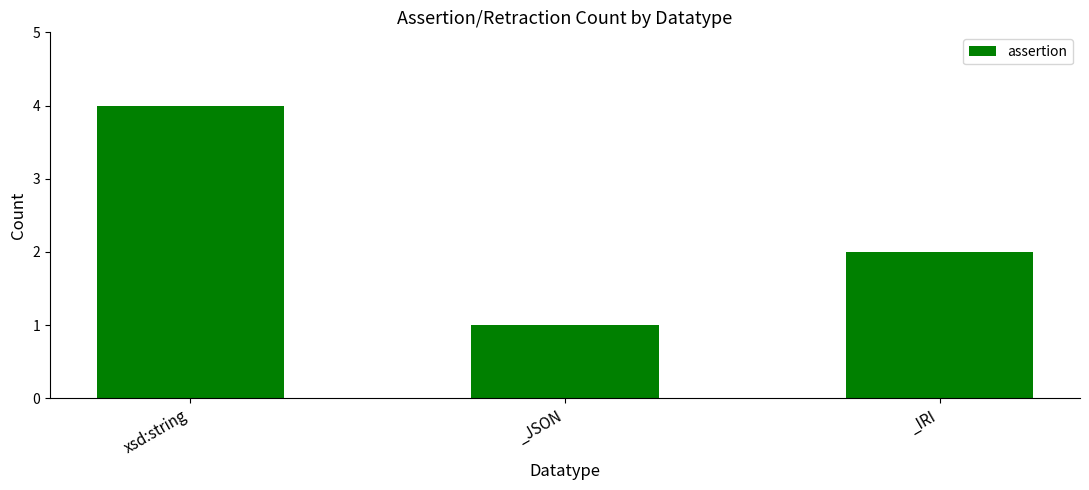

Reading left to right, extract all data points from this chart.

xsd:string=4	_JSON=1	_IRI=2